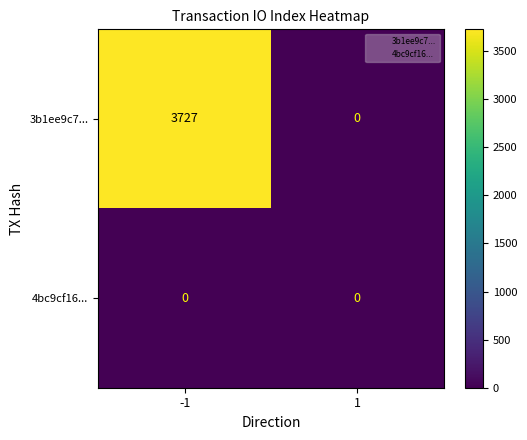

What is the difference between the maximum and minimum values in the 3b1ee9c7... series?

3727